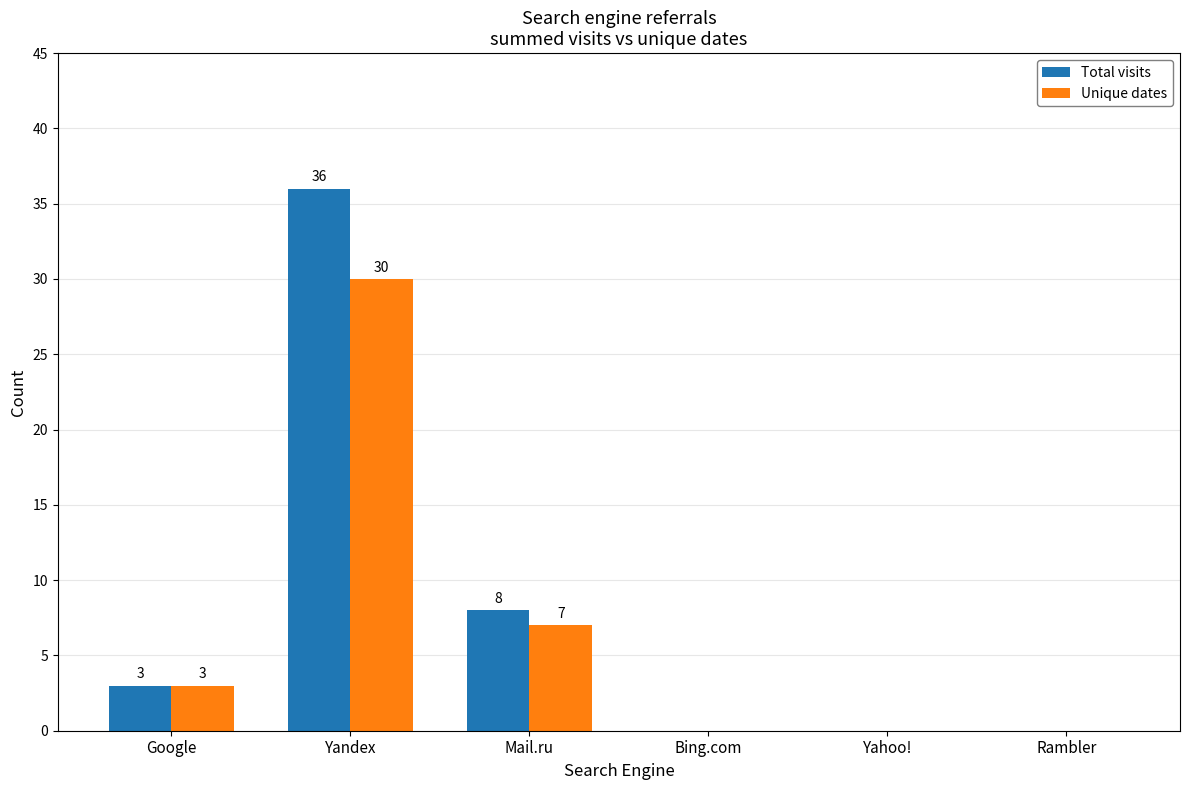

Is the value of Total visits at Rambler greater than the value of Unique dates at Yandex?

No